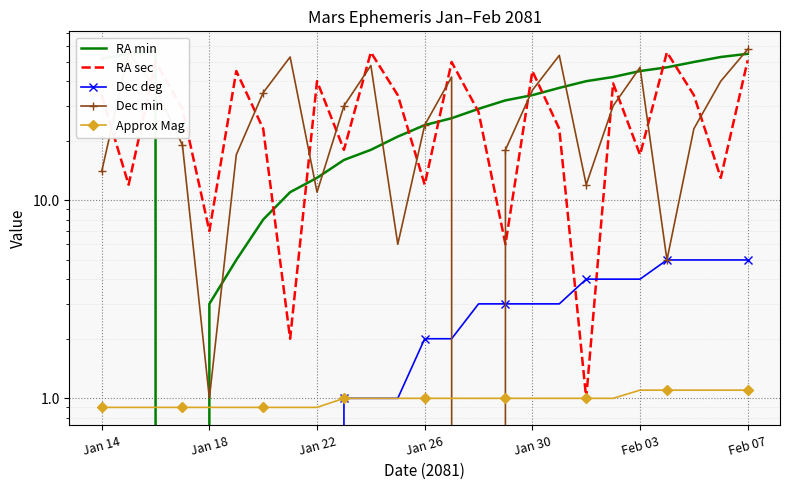

Rank the series at 23 from lowest to highest value.

Approx Mag, Dec deg, RA sec, Dec min, RA min